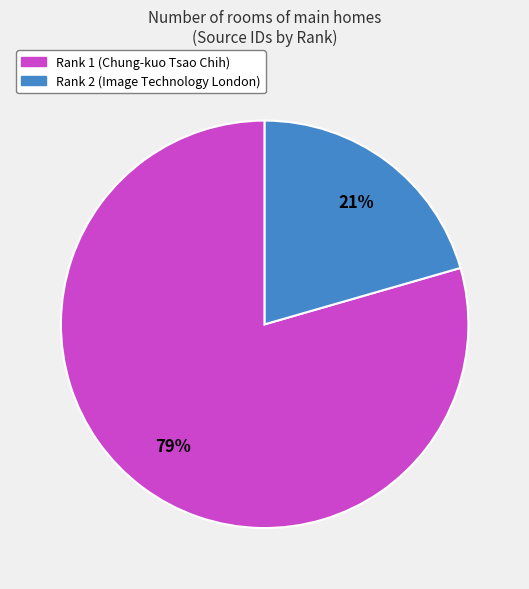

What is the majority slice?

Rank 1 (Chung-kuo Tsao Chih)